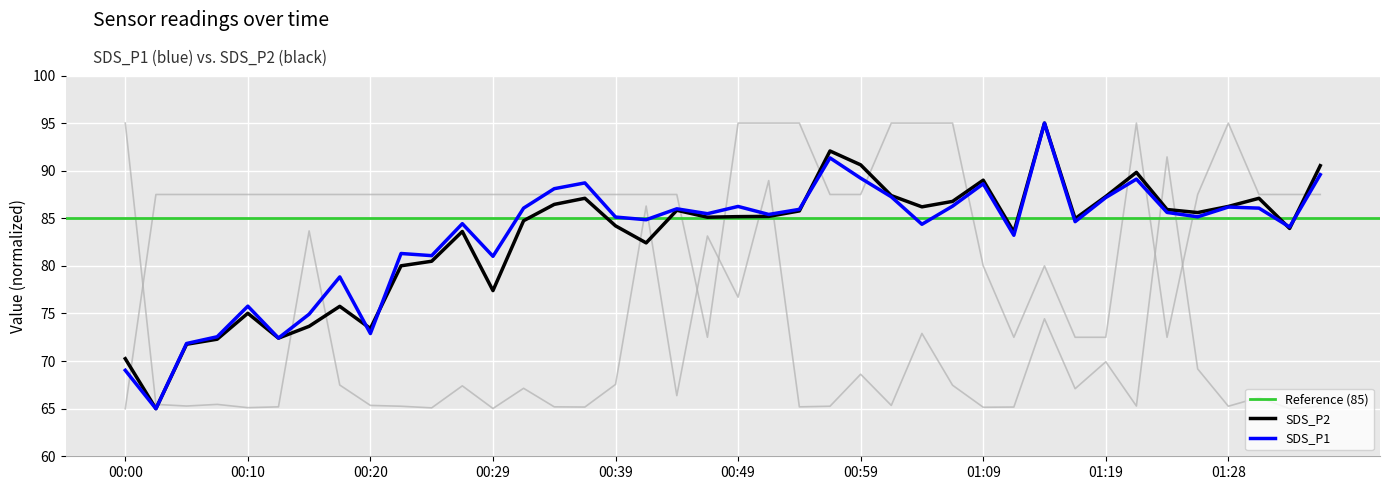

Reading left to right, transcribe all the data shown in this chart.

SDS_P1: 69.0	65.0	71.8	72.6	75.8	72.4	74.9	78.8	72.9	81.3	81.1	84.4	81.0	86.1	88.1	88.7	85.1	84.8	86.0	85.5	86.2	85.4	85.9	91.3	89.2	87.3	84.4	86.3	88.6	83.2	95.0	84.6	87.2	89.1	85.6	85.2	86.2	86.1	84.1	89.6
SDS_P2: 70.3	65.0	71.8	72.3	75.0	72.4	73.7	75.8	73.4	80.0	80.5	83.6	77.4	84.7	86.5	87.1	84.2	82.4	85.8	85.1	85.2	85.2	85.8	92.1	90.6	87.4	86.2	86.8	89.0	83.6	95.0	85.0	87.3	89.8	85.9	85.6	86.2	87.1	83.9	90.5
Max_cycle: 95.0	65.4	65.3	65.4	65.1	65.2	83.7	67.5	65.3	65.3	65.1	67.4	65.0	67.1	65.2	65.2	67.5	86.3	66.4	83.1	76.7	89.0	65.2	65.3	68.6	65.3	72.9	67.5	65.1	65.2	74.4	67.1	69.9	65.3	91.4	69.2	65.3	66.2	65.0	65.3
Signal: 65.0	87.5	87.5	87.5	87.5	87.5	87.5	87.5	87.5	87.5	87.5	87.5	87.5	87.5	87.5	87.5	87.5	87.5	87.5	72.5	95.0	95.0	95.0	87.5	87.5	95.0	95.0	95.0	80.0	72.5	80.0	72.5	72.5	95.0	72.5	87.5	95.0	87.5	87.5	87.5